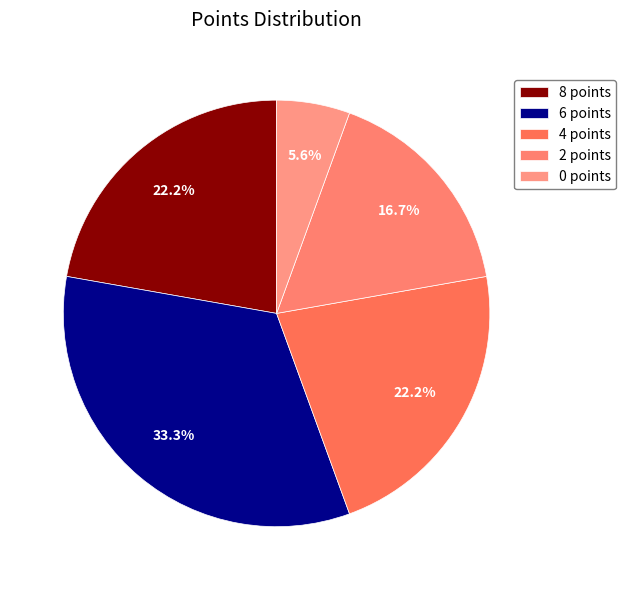

What is the smallest slice in the pie chart?

0 points